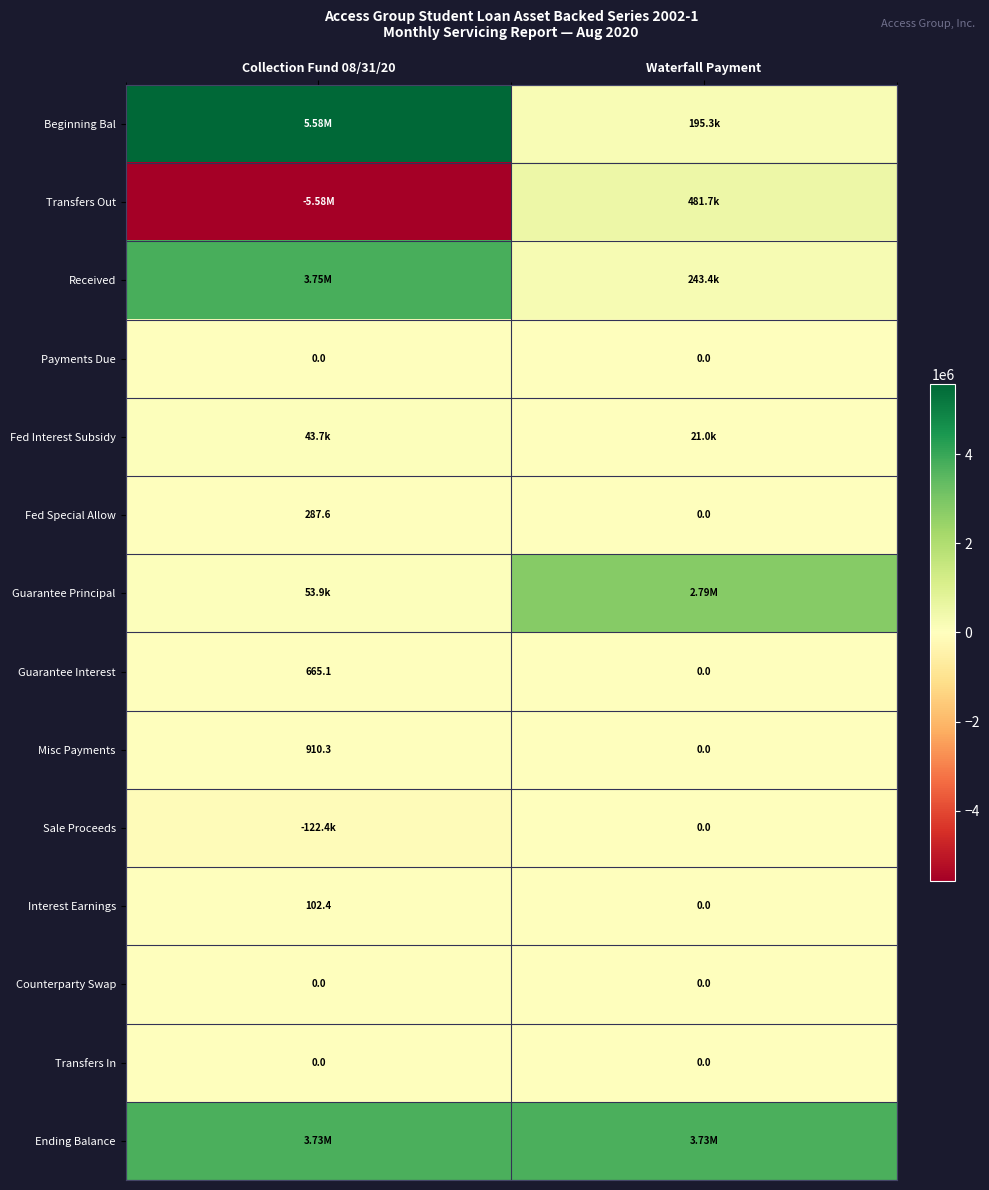

At which label is Interest Earnings closest to 51?

Waterfall Payment